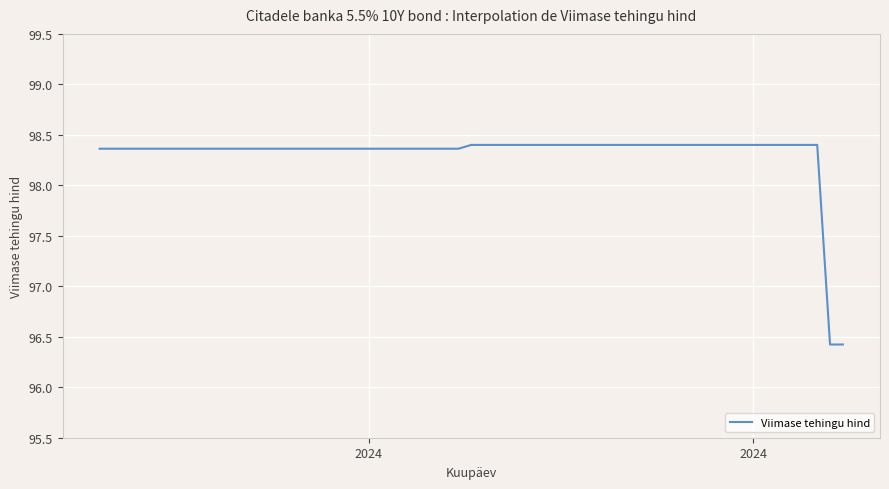

What is the average value?

98.3